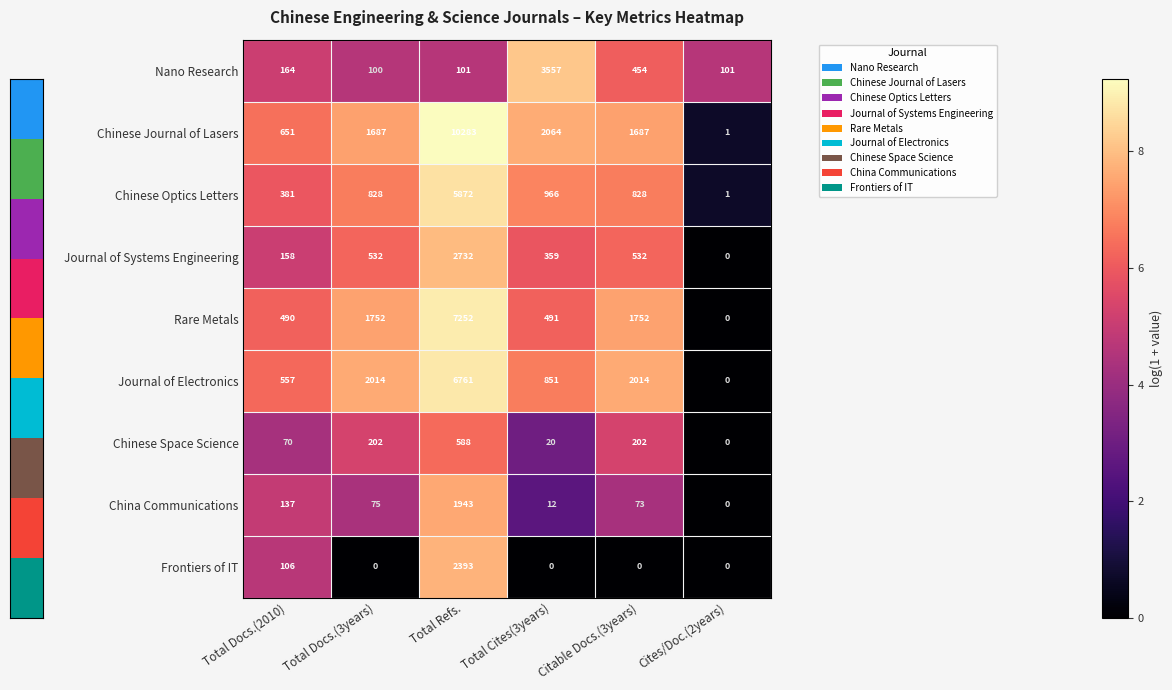

What is the difference between the Nano Research values at Citable Docs.(3years) and Cites/Doc.(2years)?

353